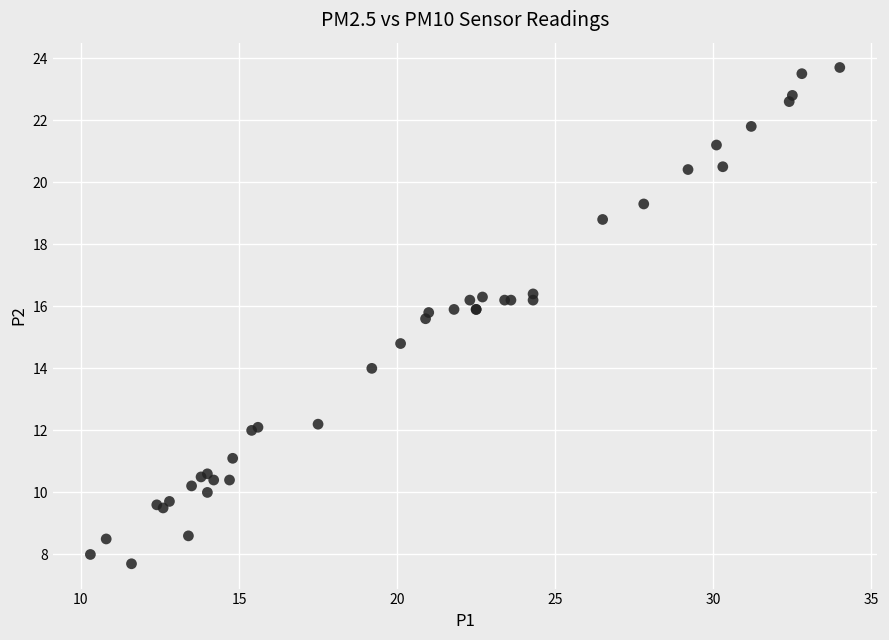

What Y value in the scatter plot is closest to 15?

14.8